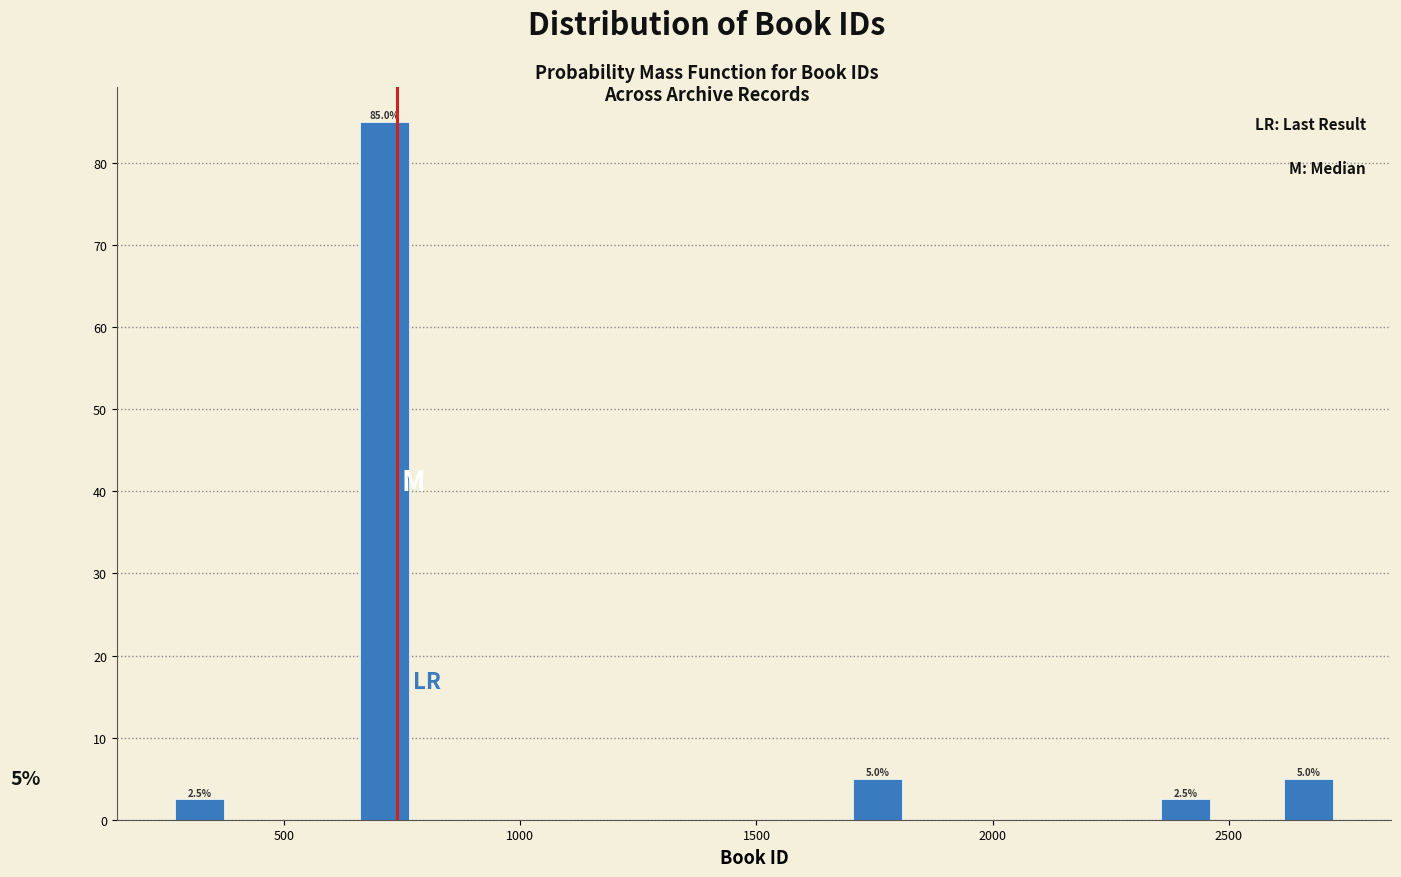

Around what value on the x-axis is the tallest bar? Give the approximate position of its centre, as read against the axis.

700